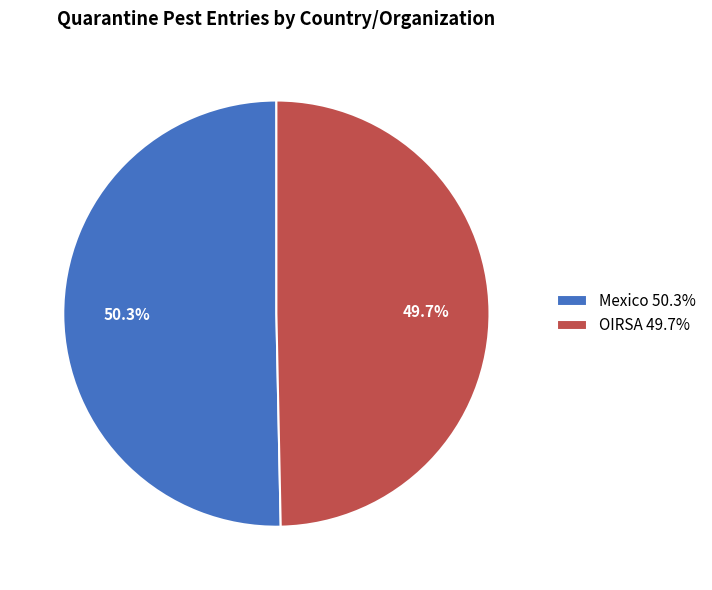

Which has a higher value, Mexico 50.3% or OIRSA 49.7%?

Mexico 50.3%